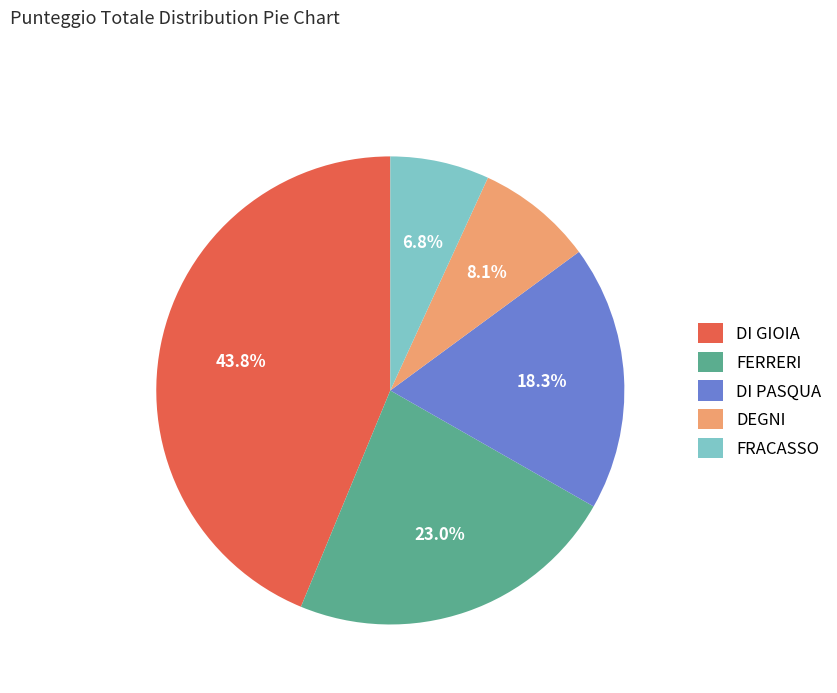

The FERRERI slice represents 23% of the pie. True or false?

True